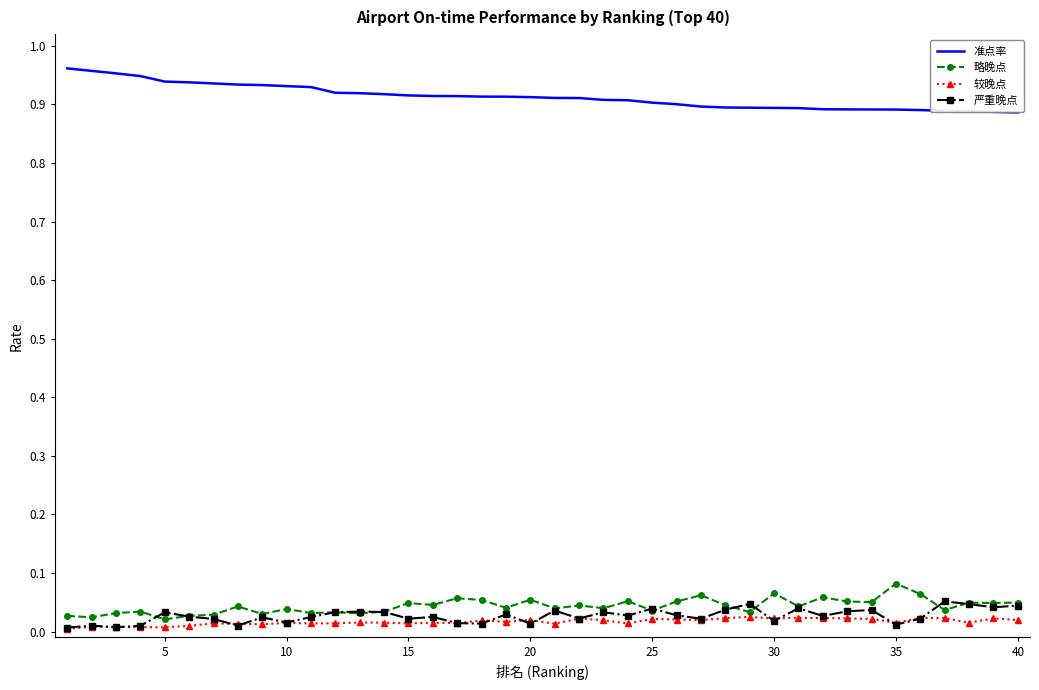

True or false: 准点率 has more than 2 points higher than both neighbors.

False